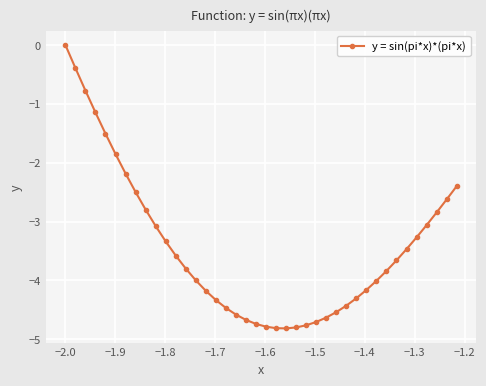

What is the difference between the second highest and minimum values?

4.4